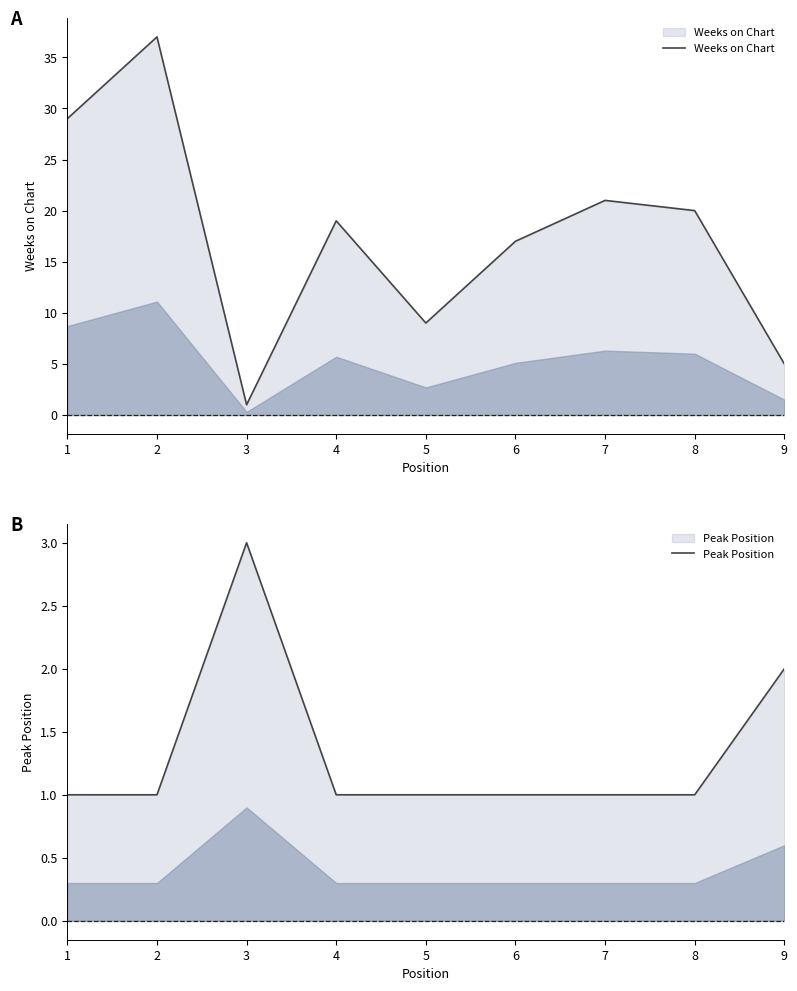

Reading left to right, transcribe all the data shown in this chart.

Weeks on Chart: 29	37	1	19	9	17	21	20	5
Peak Position: 1	1	3	1	1	1	1	1	2